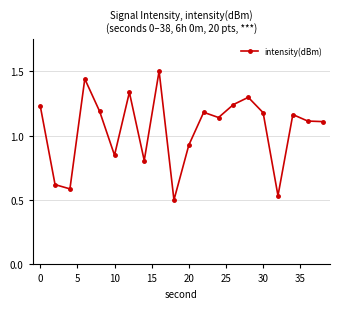

Count the number of data series in this chart.

1